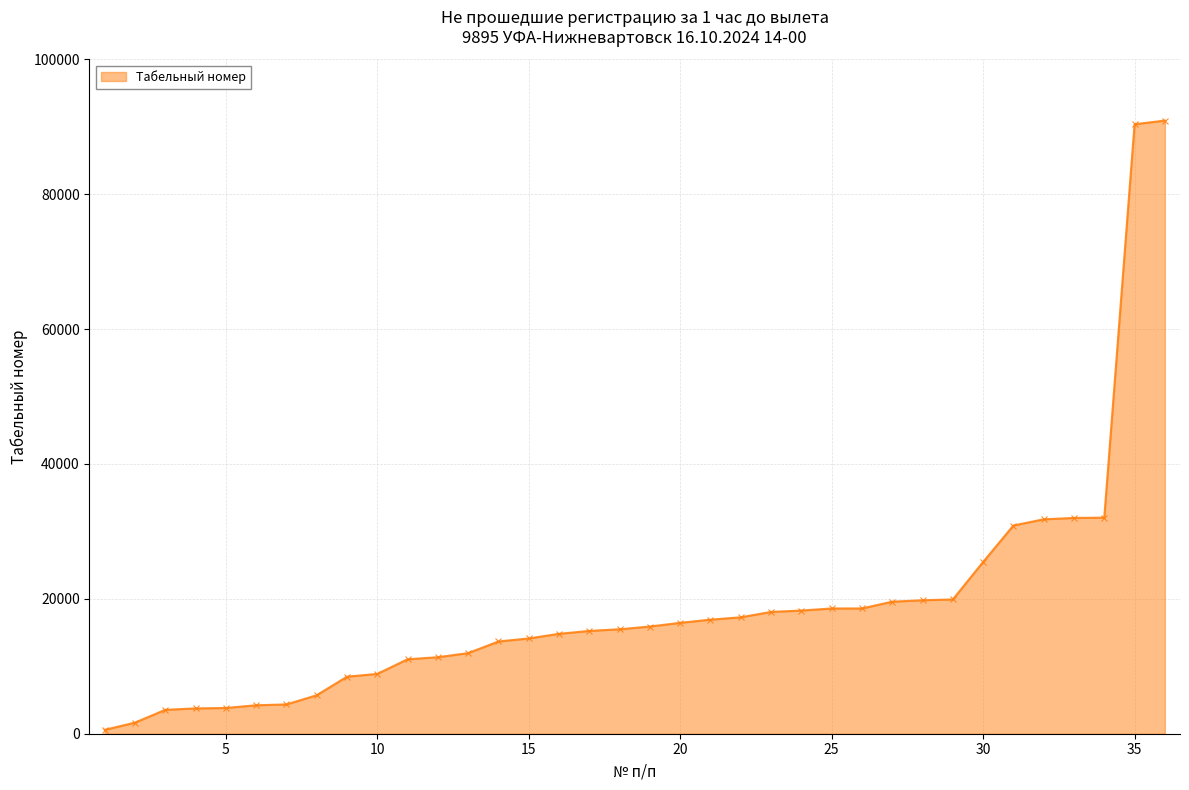

What is the difference between the second highest and second lowest values?

88738